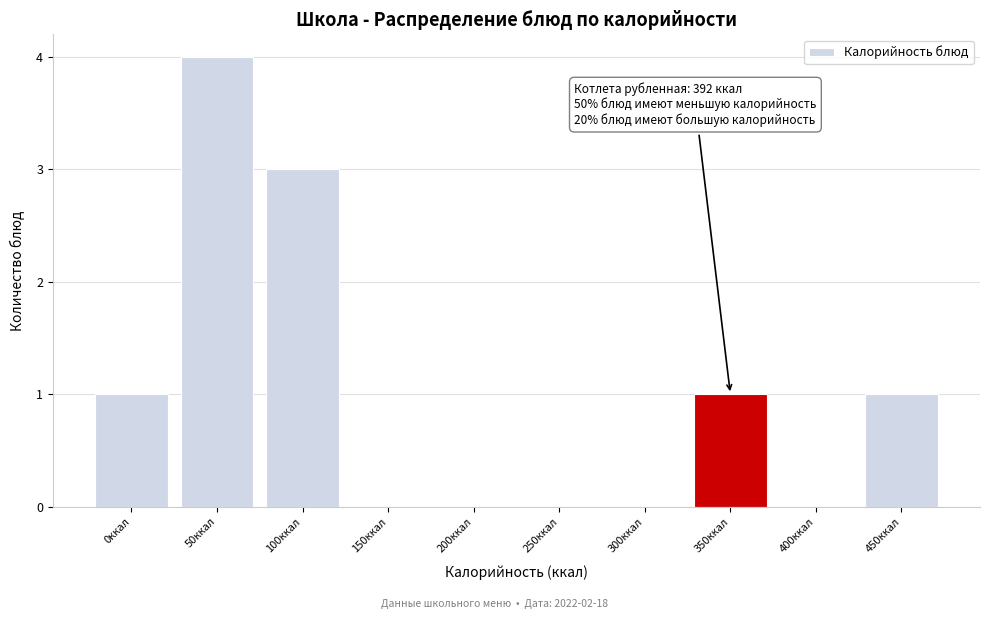

Reading left to right, transcribe all the data shown in this chart.

0ккал=1	50ккал=4	100ккал=3	150ккал=0	200ккал=0	250ккал=0	300ккал=0	350ккал=1	400ккал=0	450ккал=1